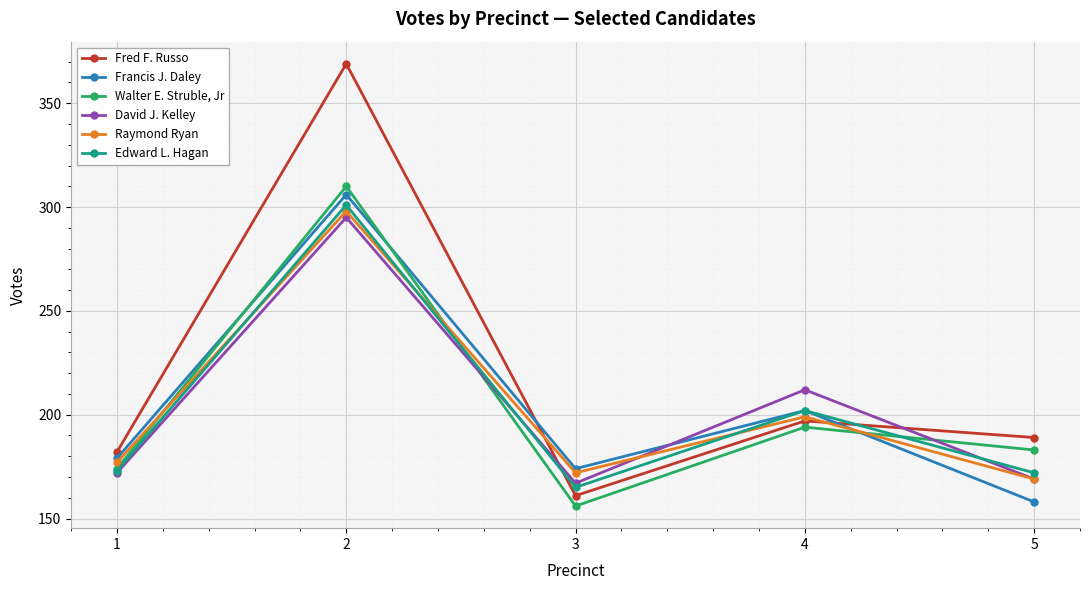

The value of Edward L. Hagan at 2 is 122. True or false?

False